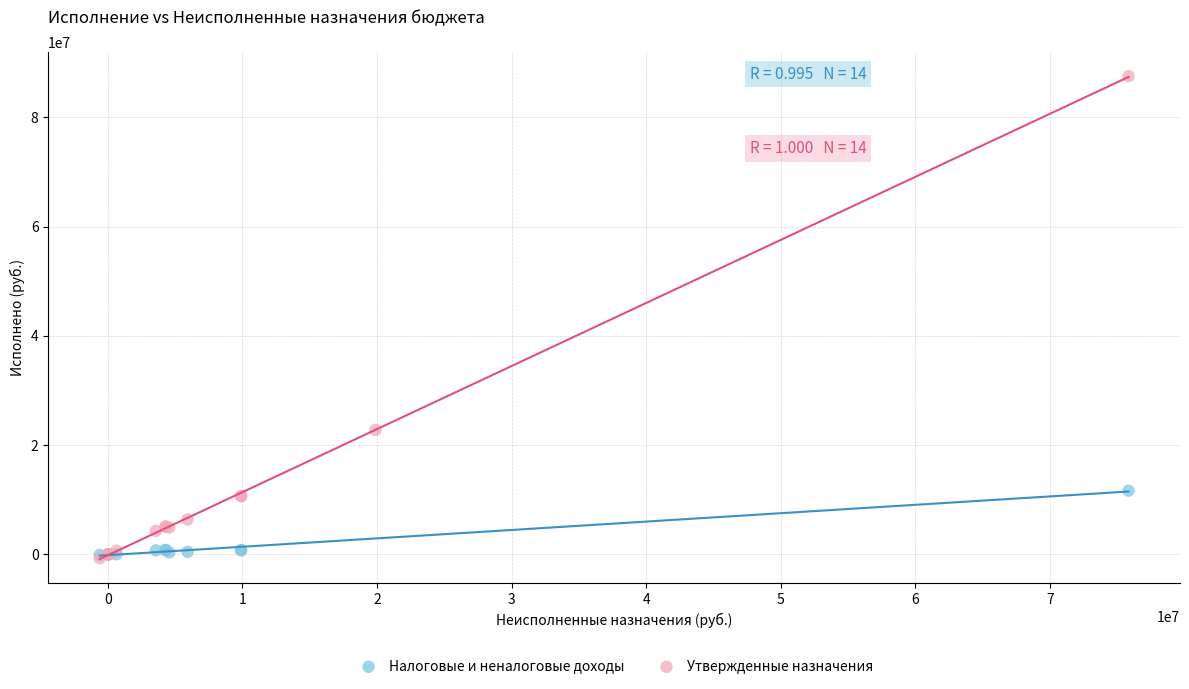

Which series reaches the maximum Y coordinate?

Утвержденные назначения